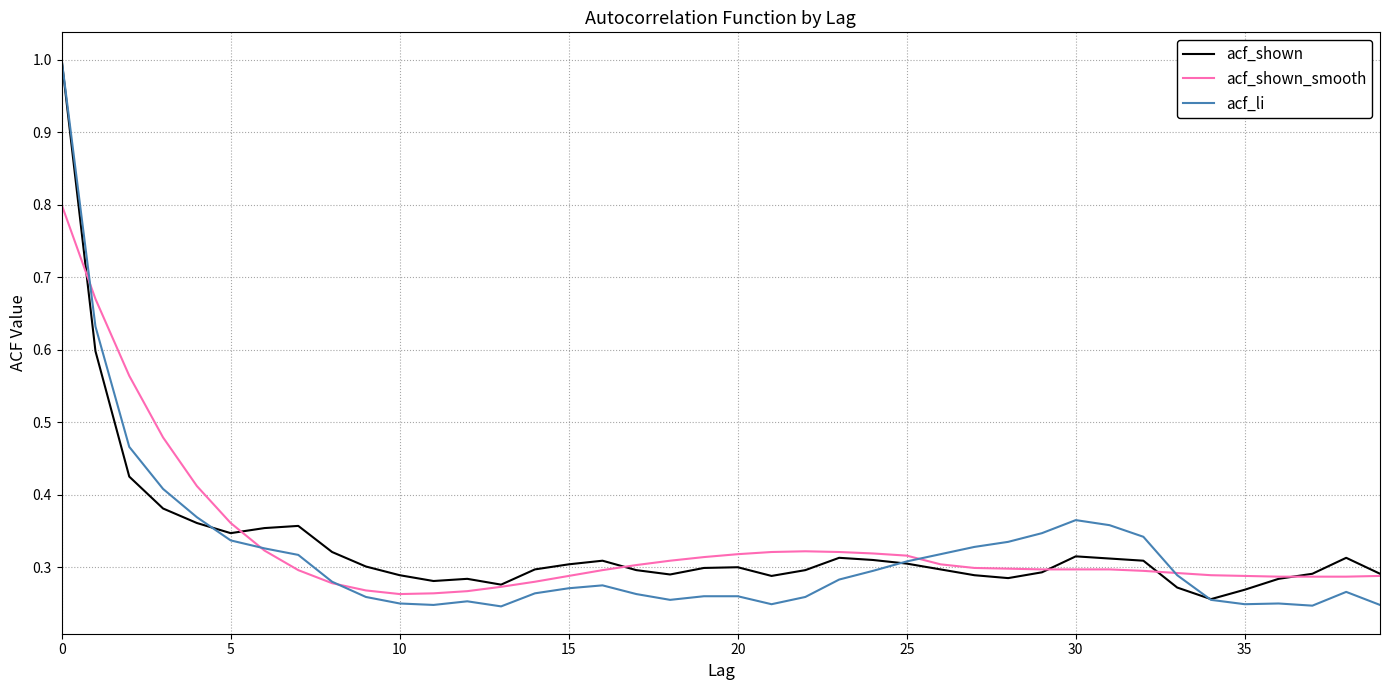

Which series has the widest spread of values?

acf_li